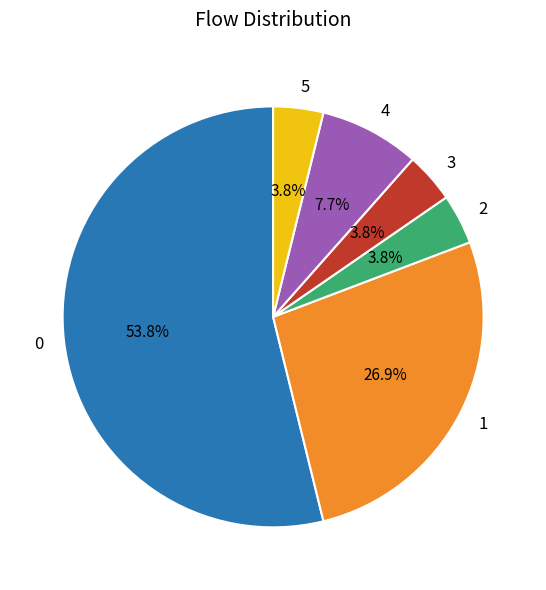

What portion of the pie excludes 2?

96.2%